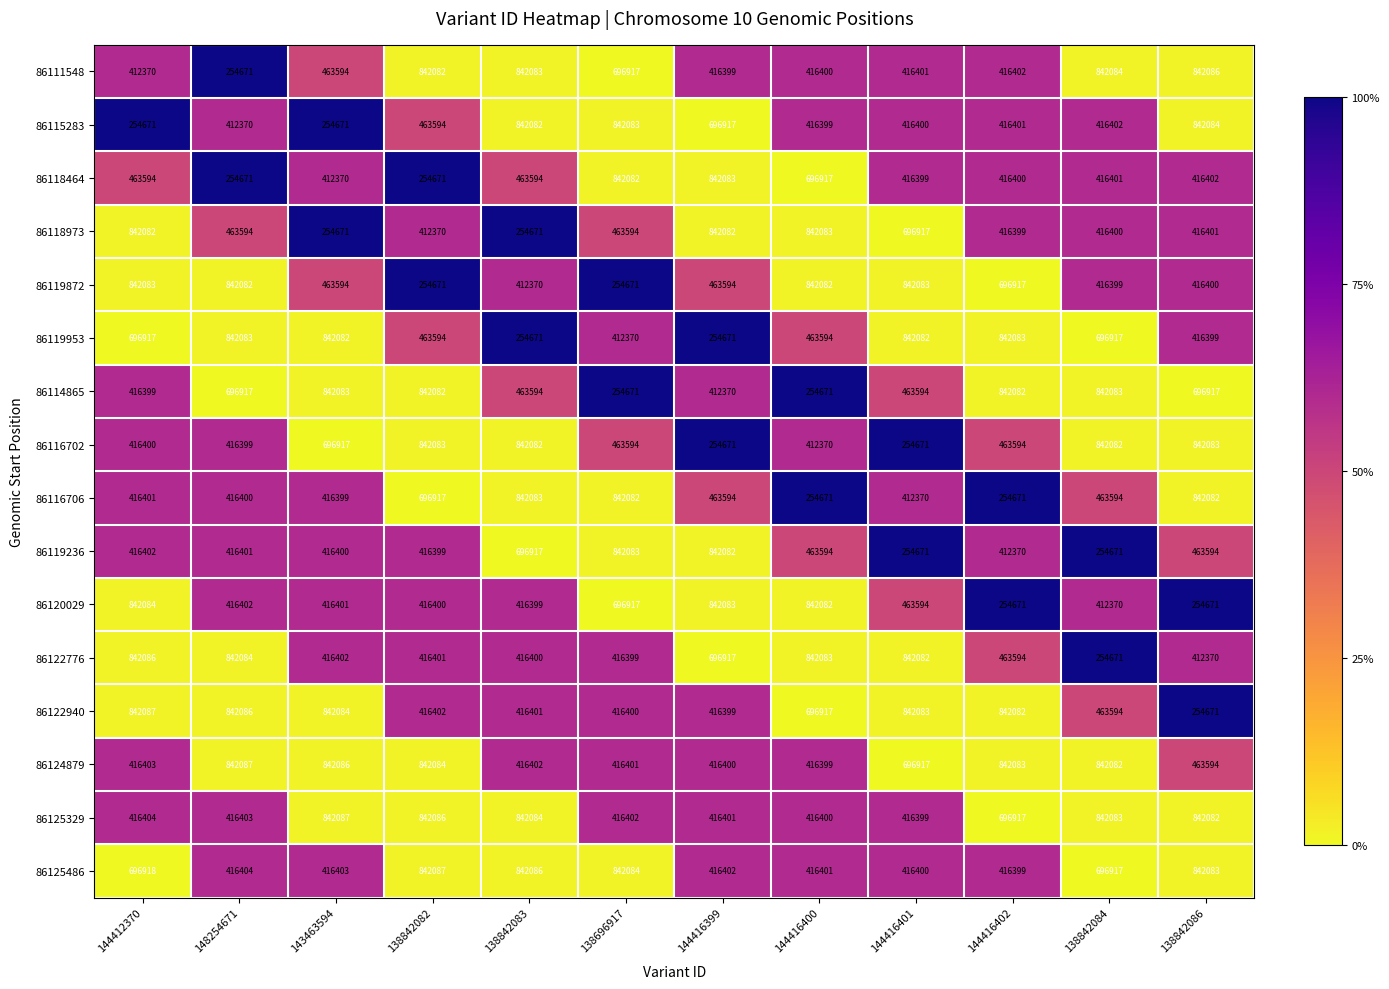

How many categories are shown in the chart?

12